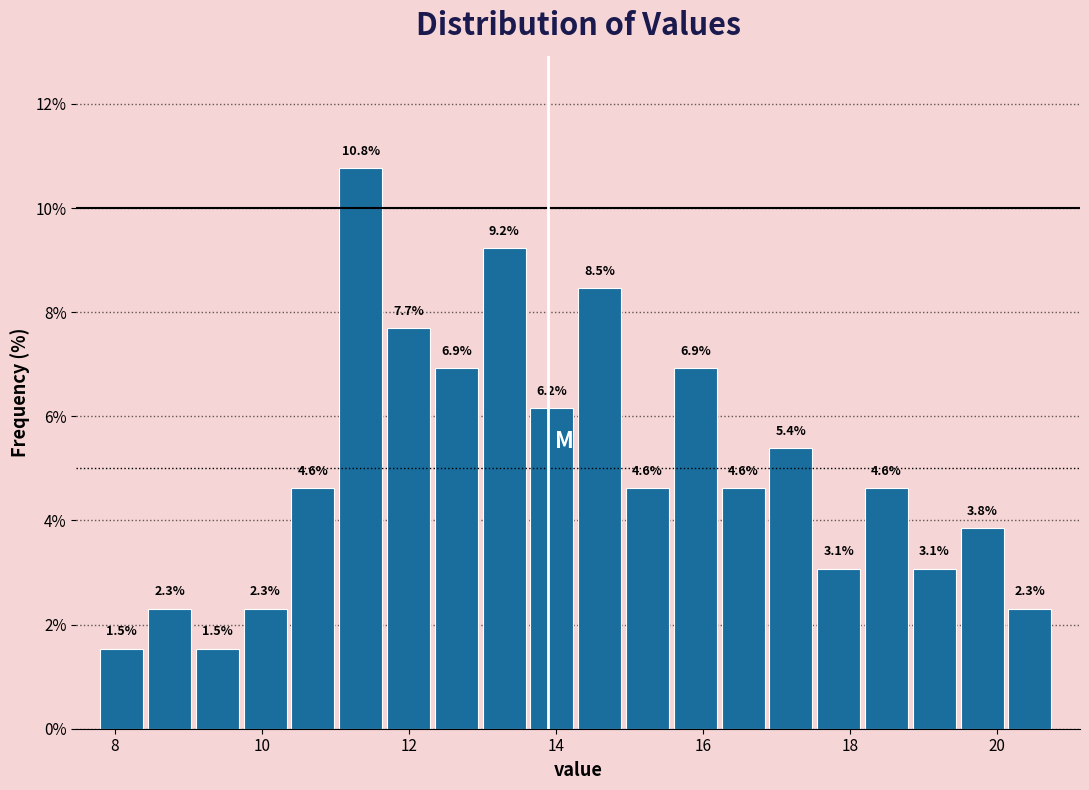

Around what value on the x-axis is the tallest bar? Give the approximate position of its centre, as read against the axis.

11.4